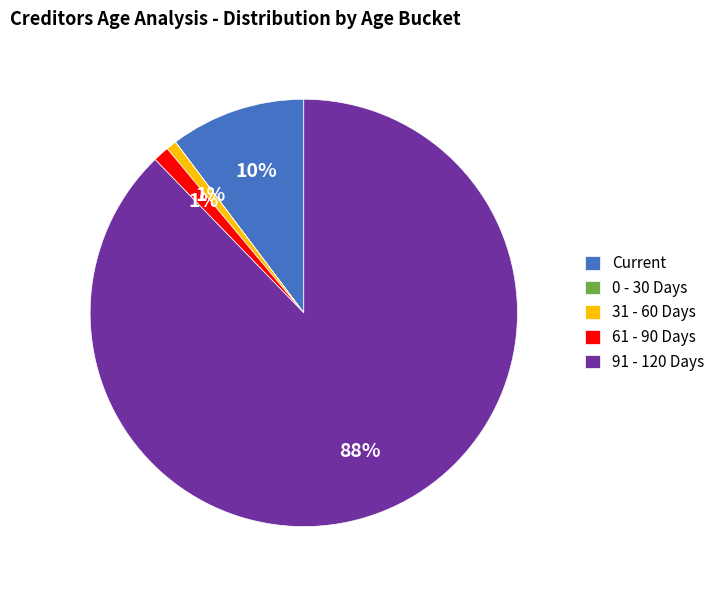

To the nearest percent, what percentage of the pie is Current?

10%